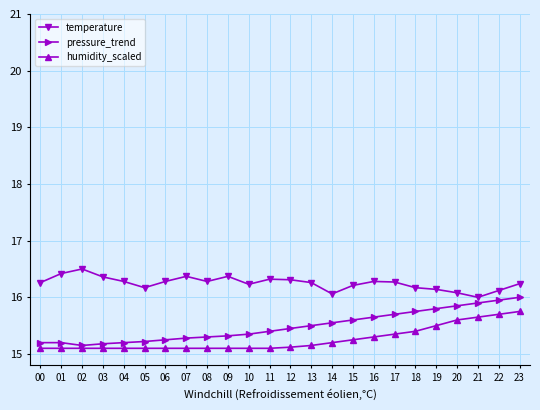

List the series in order of their peak value, lowest first.

humidity_scaled, pressure_trend, temperature